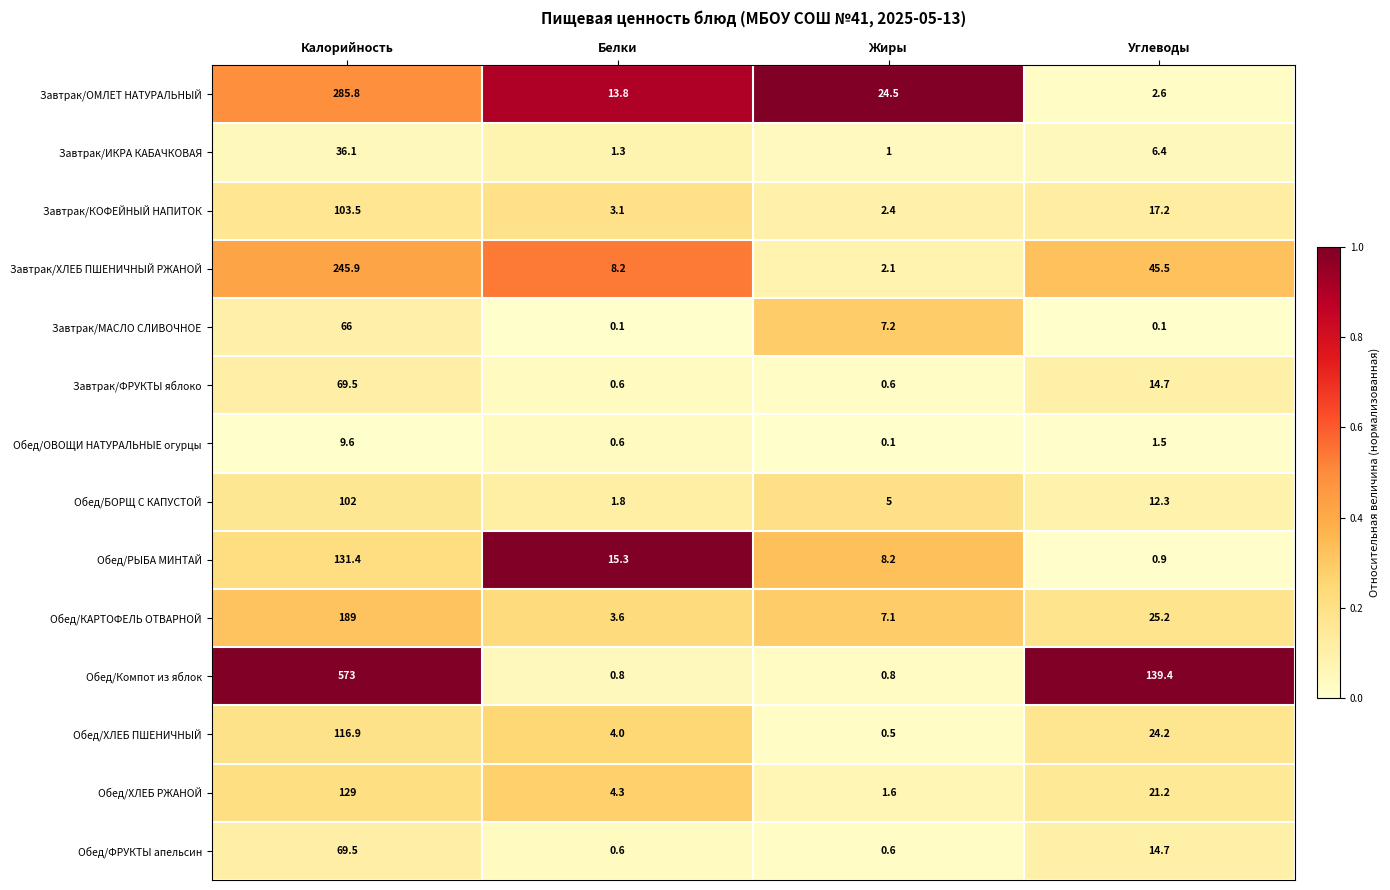

Count the number of data series in this chart.

14